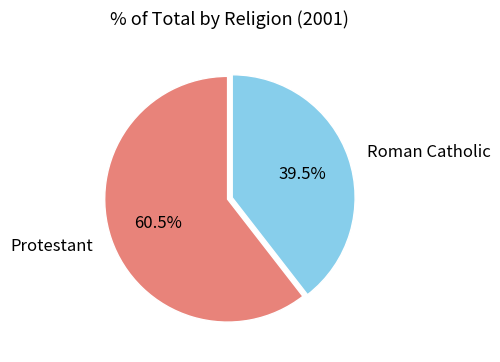

Does any single category account for the majority?

Yes